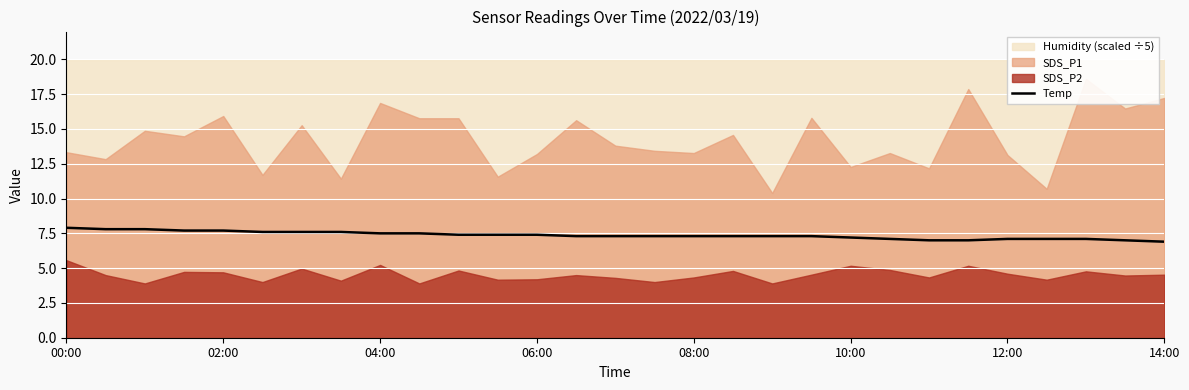

What is the minimum value for Temp?

6.9